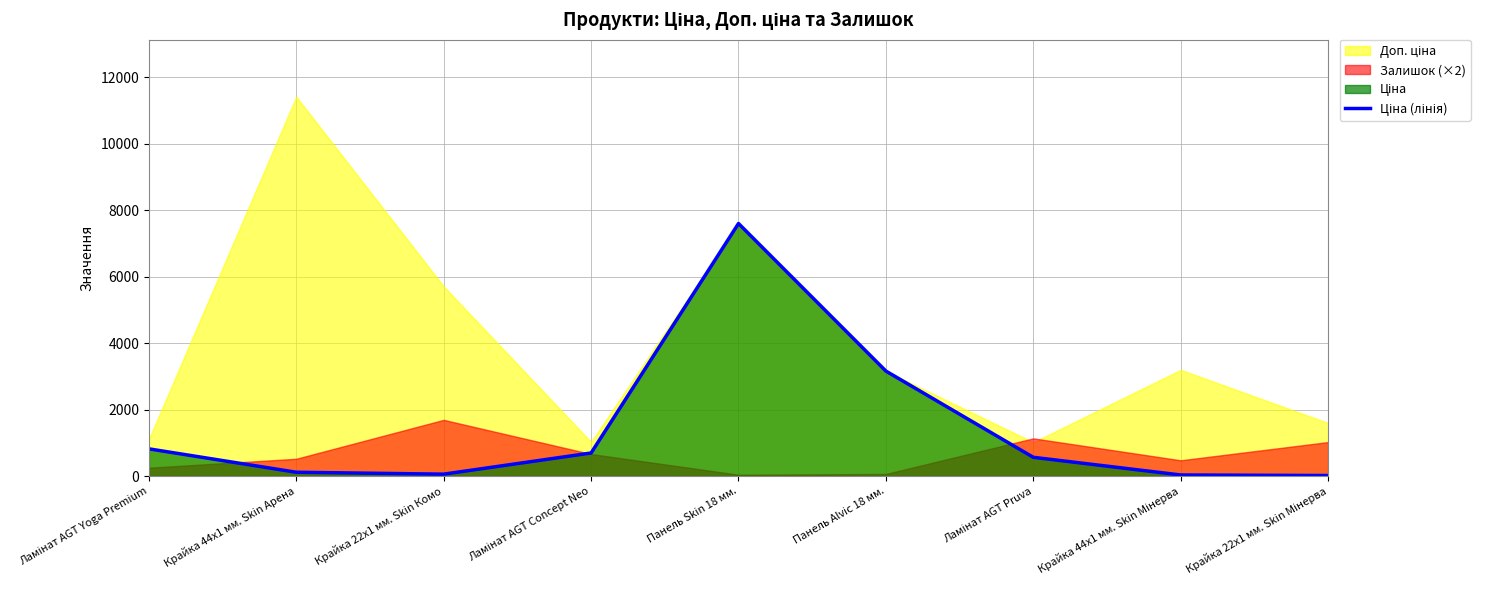

At which label is the value closest to 3806?

Панель Alvic 18 мм.